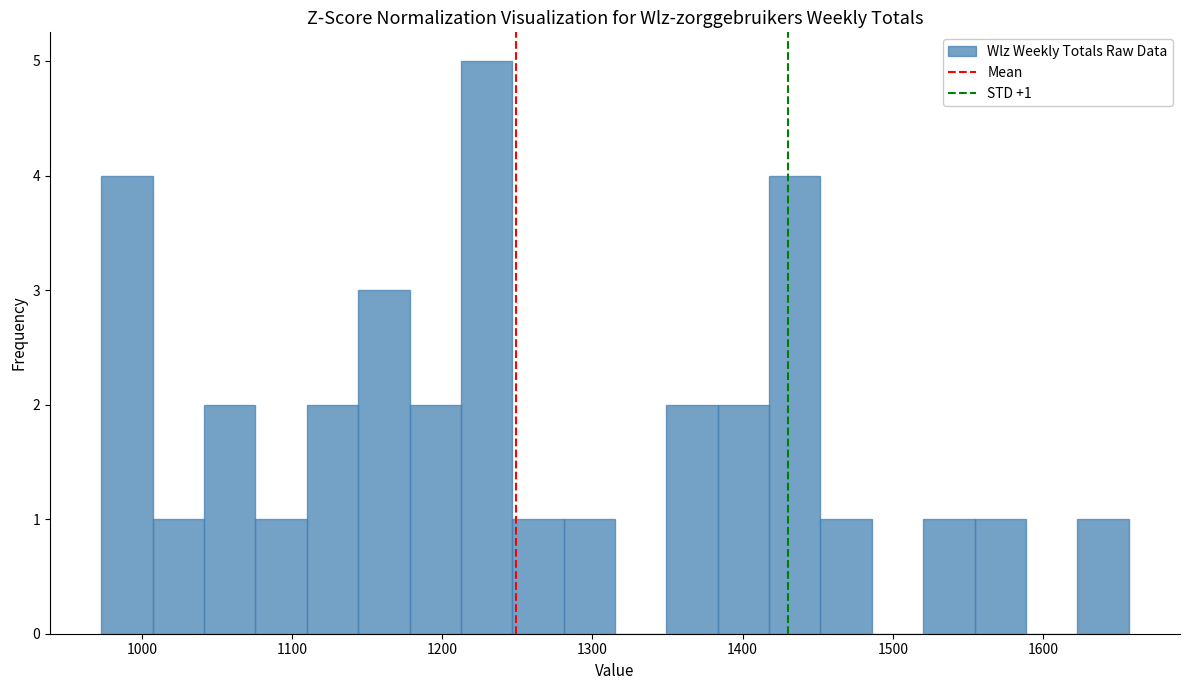

Around what value on the x-axis is the tallest bar? Give the approximate position of its centre, as read against the axis.

1230